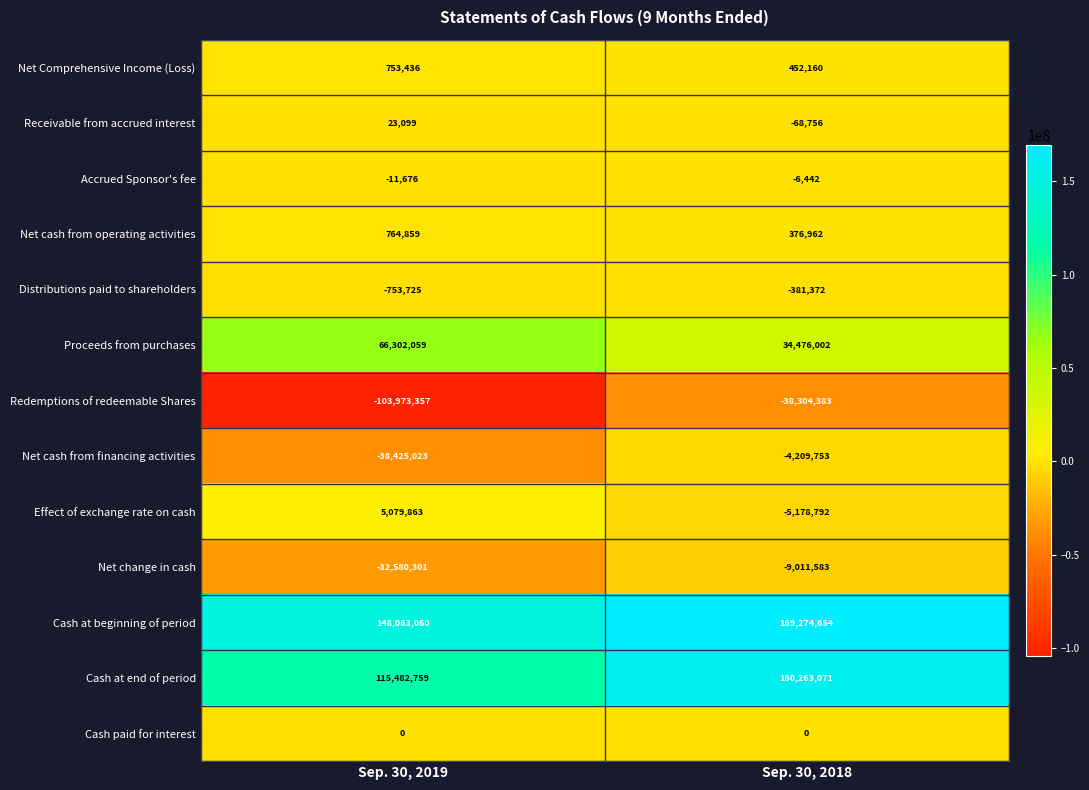

List the series in order of their peak value, highest first.

Cash at beginning of period, Cash at end of period, Proceeds from purchases, Effect of exchange rate on cash, Net cash from operating activities, Net Comprehensive Income (Loss), Receivable from accrued interest, Cash paid for interest, Accrued Sponsor's fee, Distributions paid to shareholders, Net cash from financing activities, Net change in cash, Redemptions of redeemable Shares